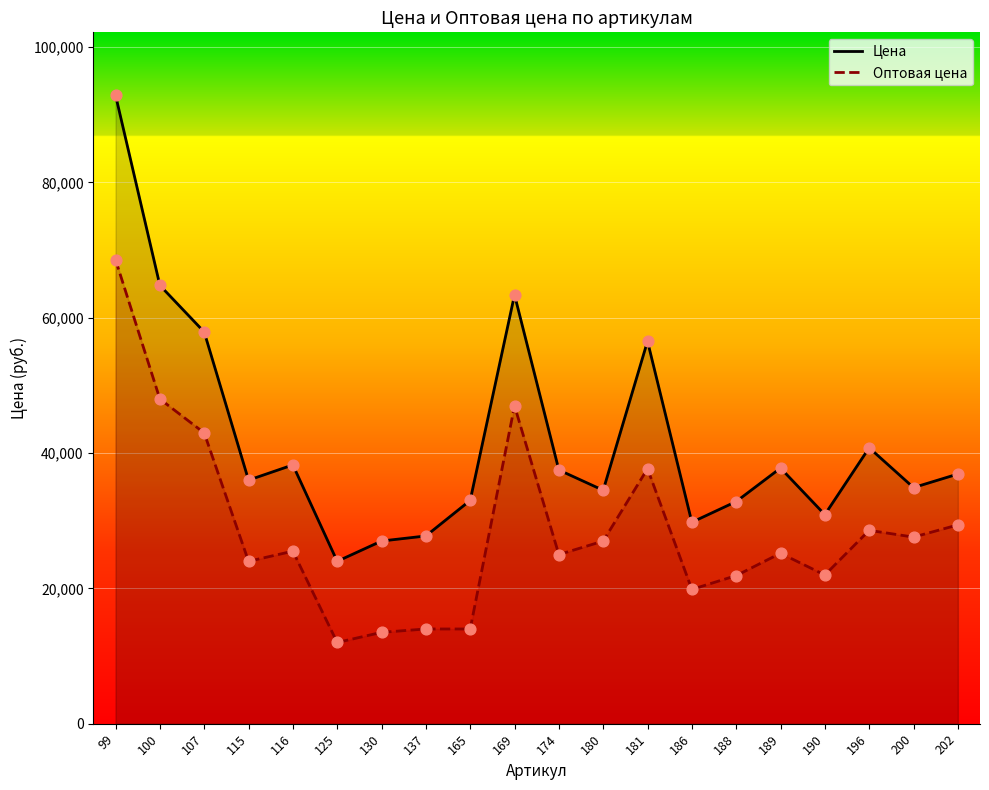

Which series has the largest total across all categories?

Цена